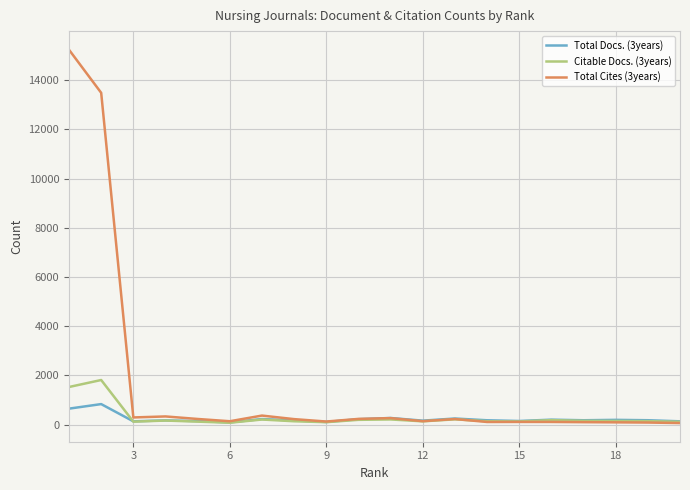

Which series has the widest spread of values?

Total Cites (3years)